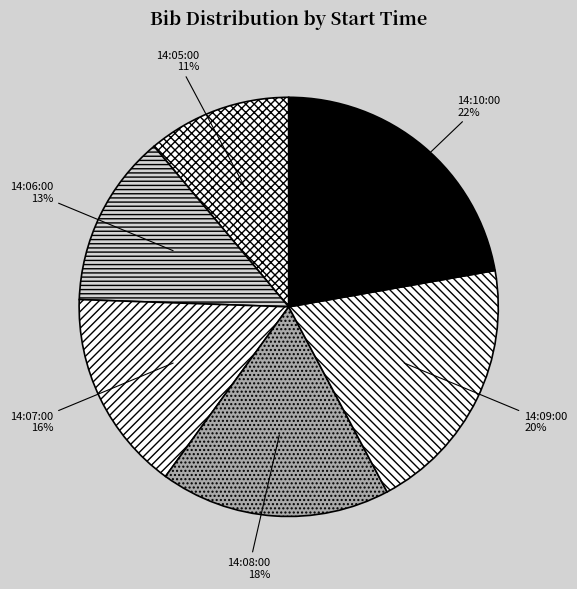

Between 14:10:00 and 14:05:00, which is larger?

14:10:00